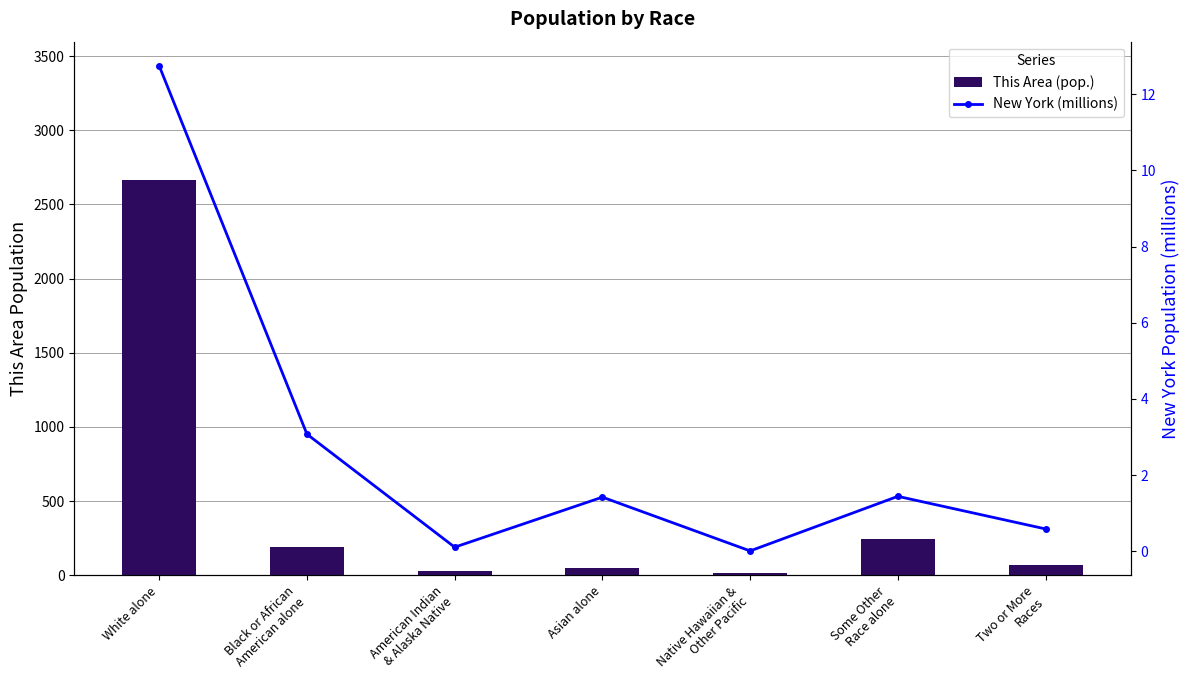

What is the difference between the This Area (pop.) values at White alone and American Indian
& Alaska Native?

2635.0